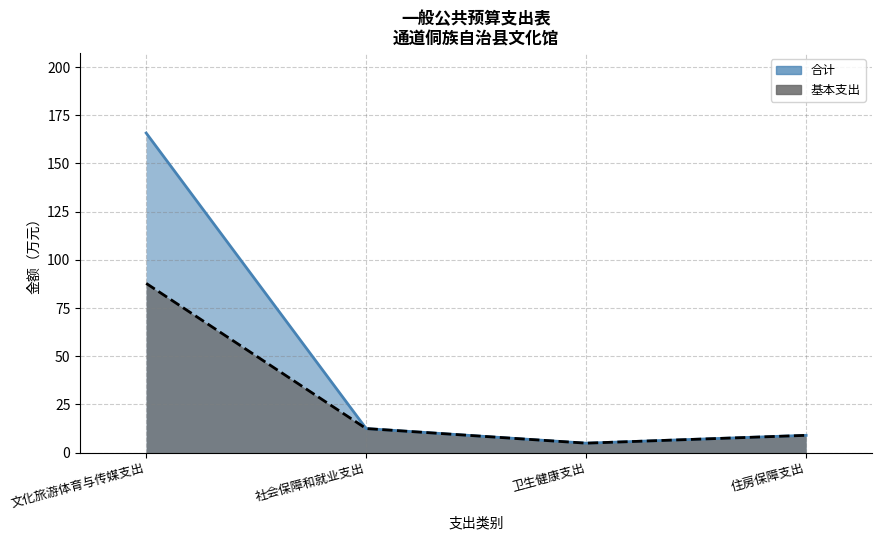

Which category has the highest value across all series?

文化旅游体育与传媒支出